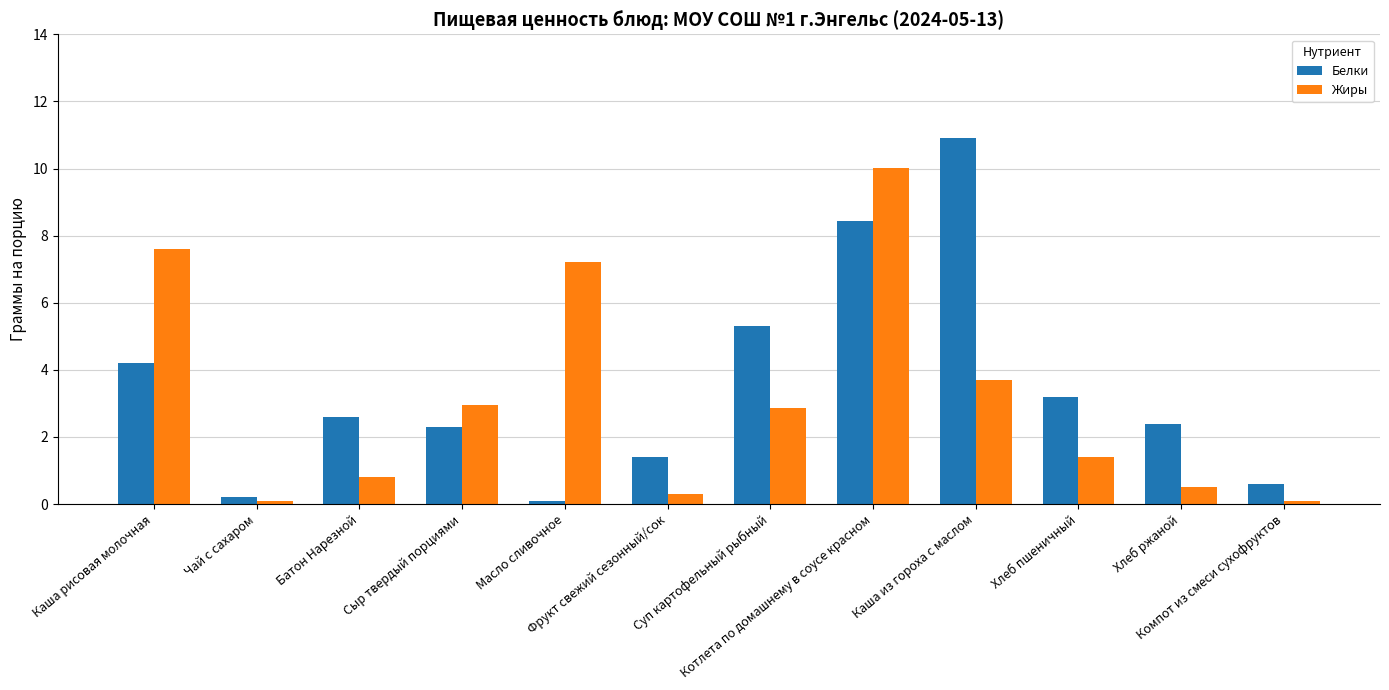

Where is Белки nearest to the value 5?

Суп картофельный рыбный